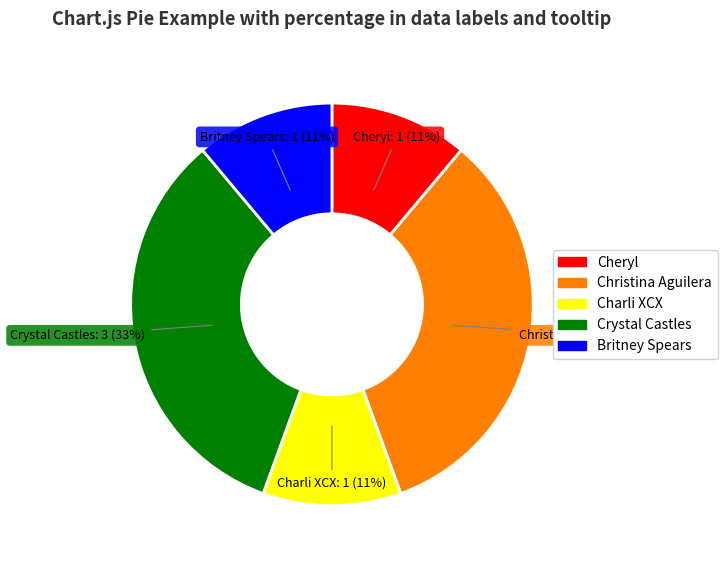

The Christina Aguilera slice represents 33% of the pie. True or false?

True